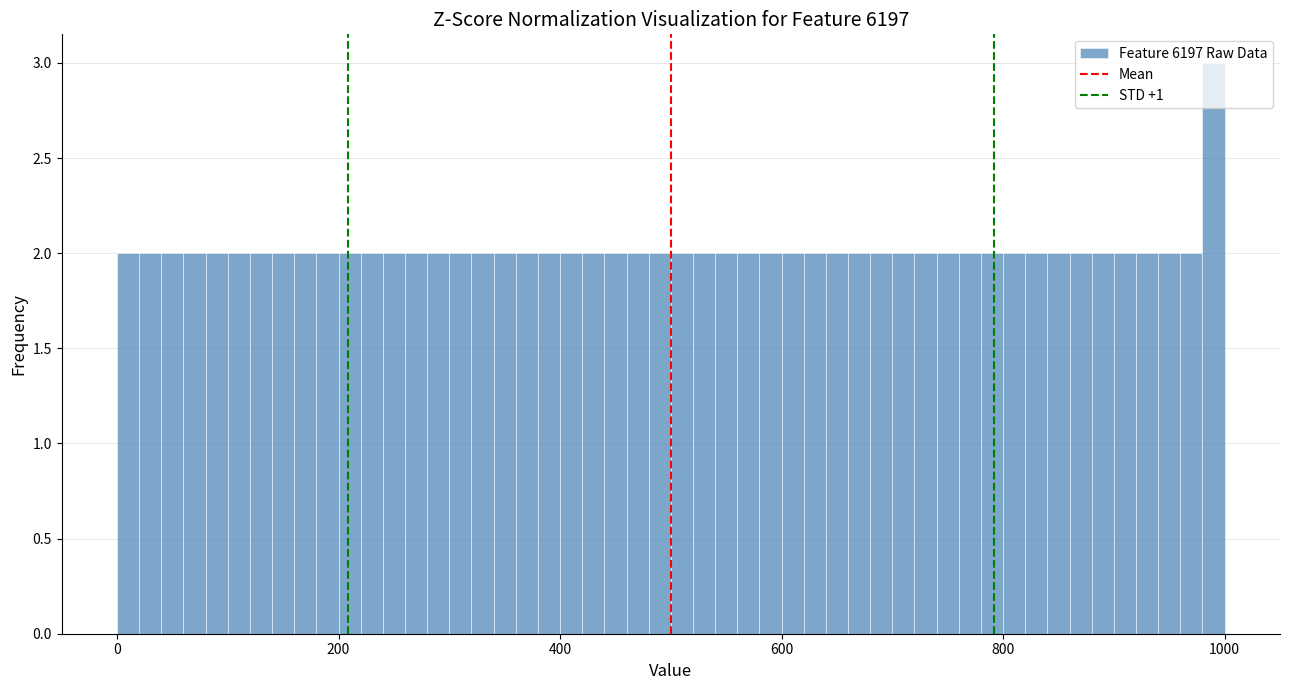

Around what value on the x-axis is the tallest bar? Give the approximate position of its centre, as read against the axis.

1000